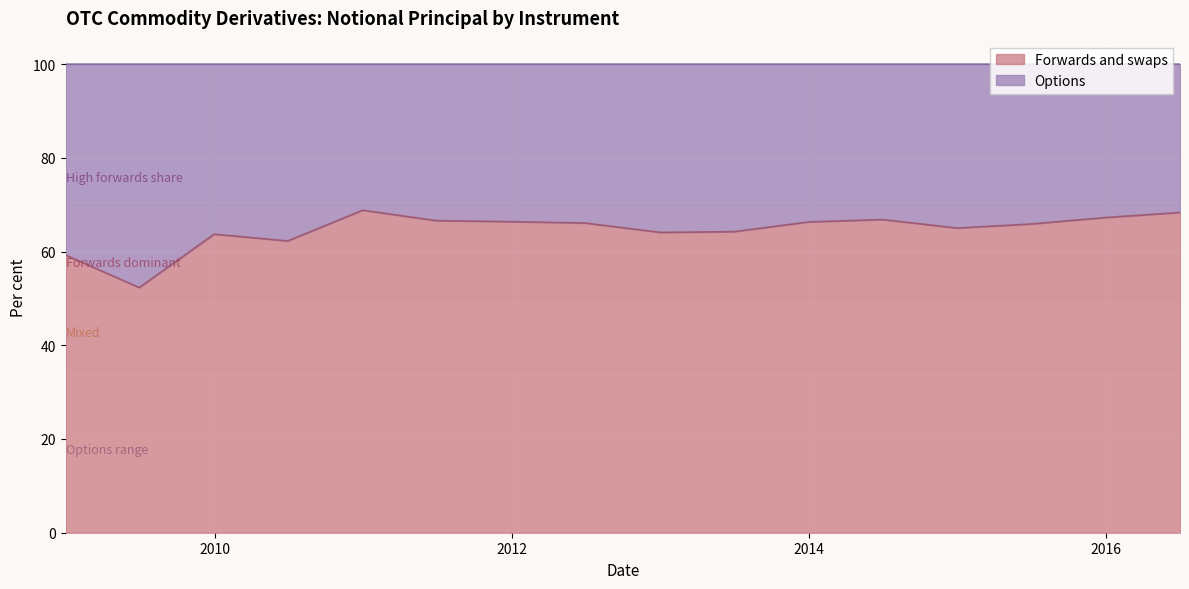

Which category has the highest value across all series?

2010-12-31